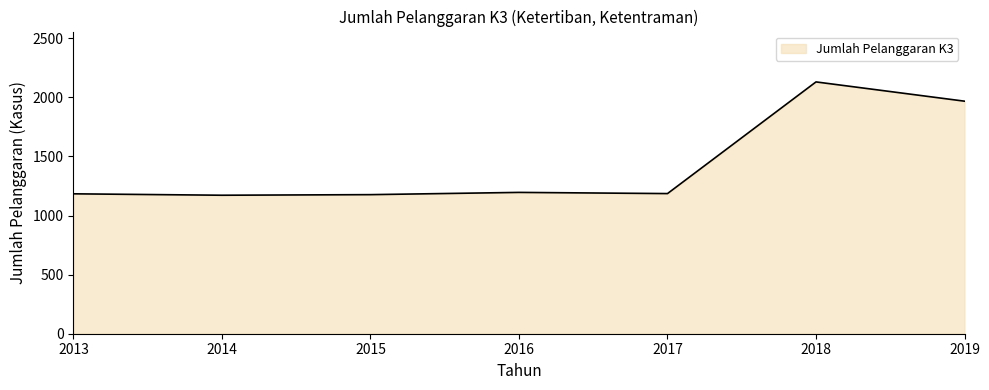

Is it true that the value at 2017 is 1186?

True